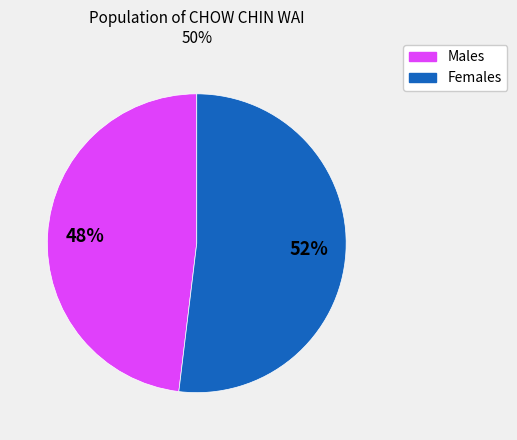

Count the number of slices in the pie.

2